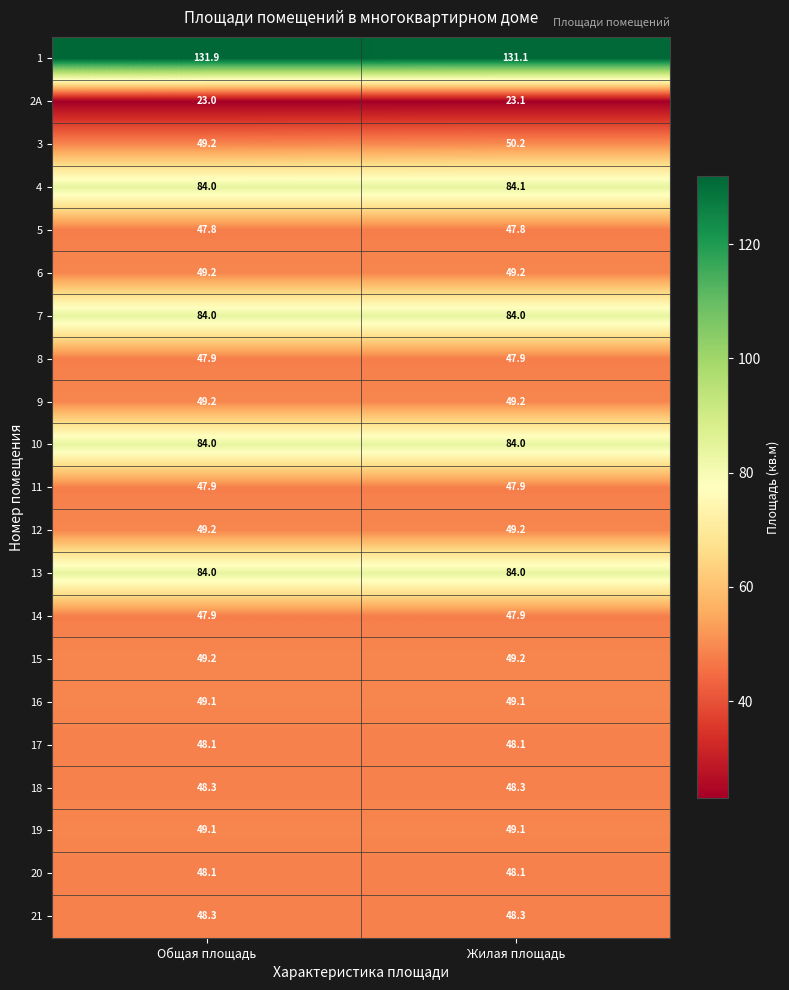

List the labels in order of 2А value, smallest first.

Общая площадь, Жилая площадь